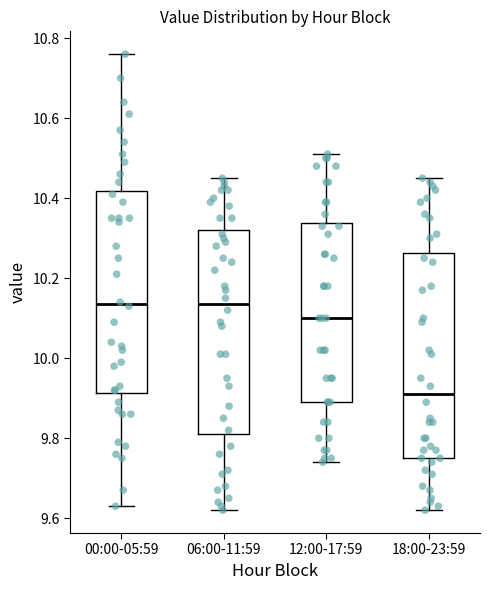

Where is the lower edge of the box for 00:00-05:59 on the y-axis? The values are not printed on the chart, so give them approximately, as read against the axis.

9.92